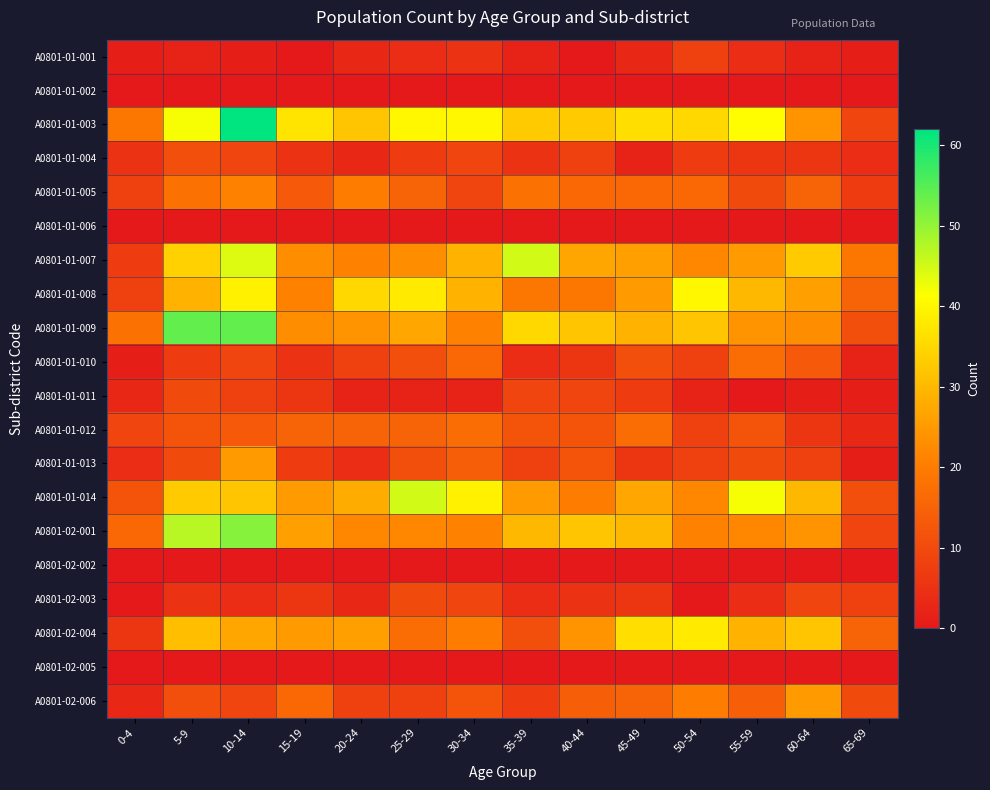

Count the number of data series in this chart.

20